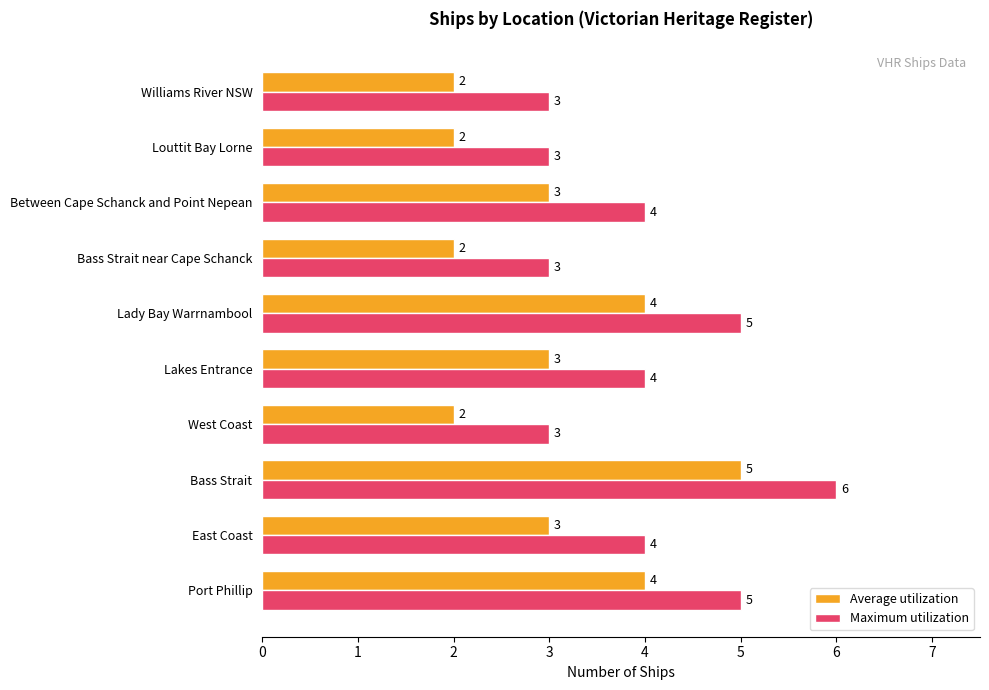

What is the maximum value shown in the chart?

6